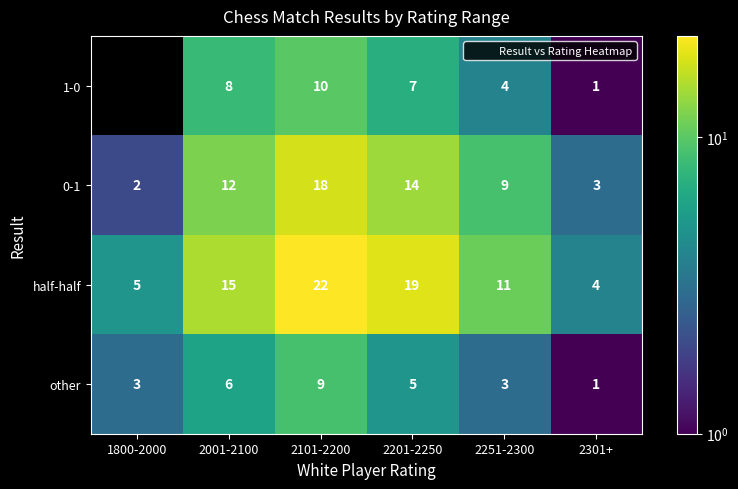

List the series in order of their peak value, lowest first.

other, 1-0, 0-1, half-half